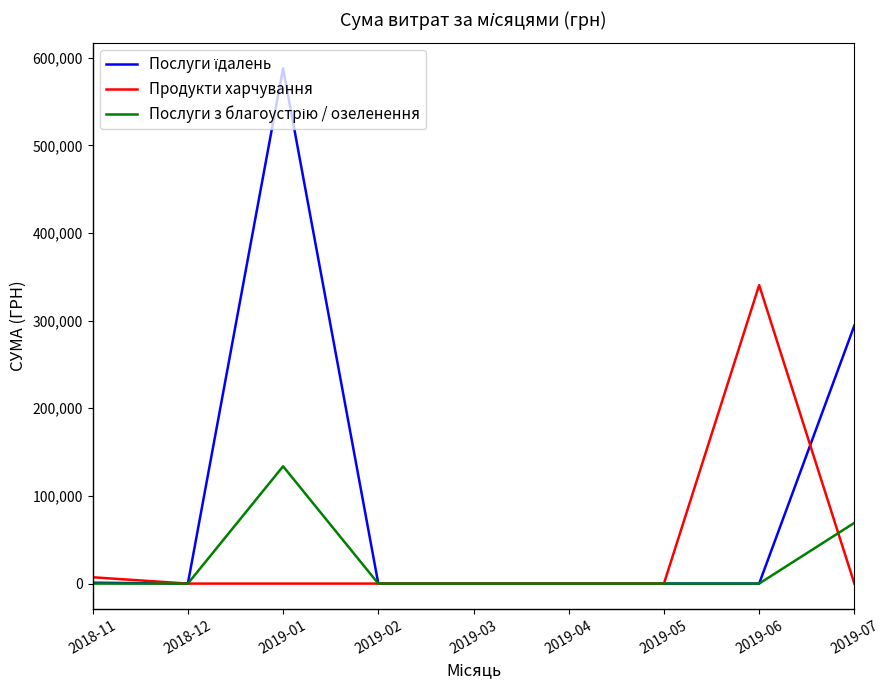

At which category is the sum across all series the highest?

2019-01